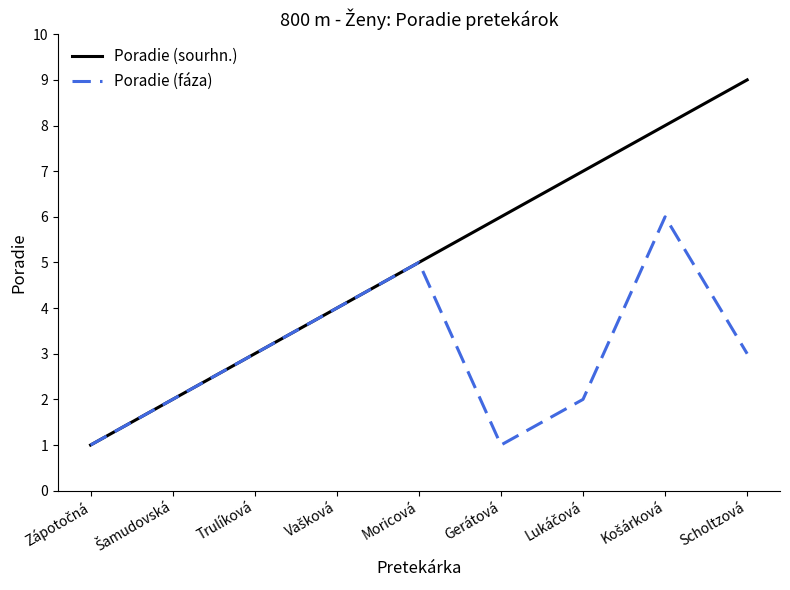

What is the difference between the second highest and second lowest values in the Poradie (fáza) series?

4